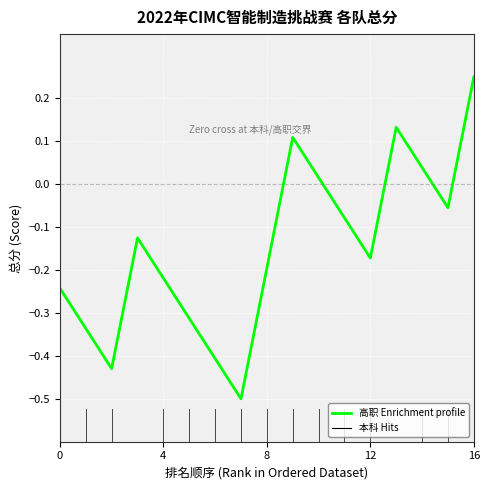

What is the smallest value displayed?

-0.5